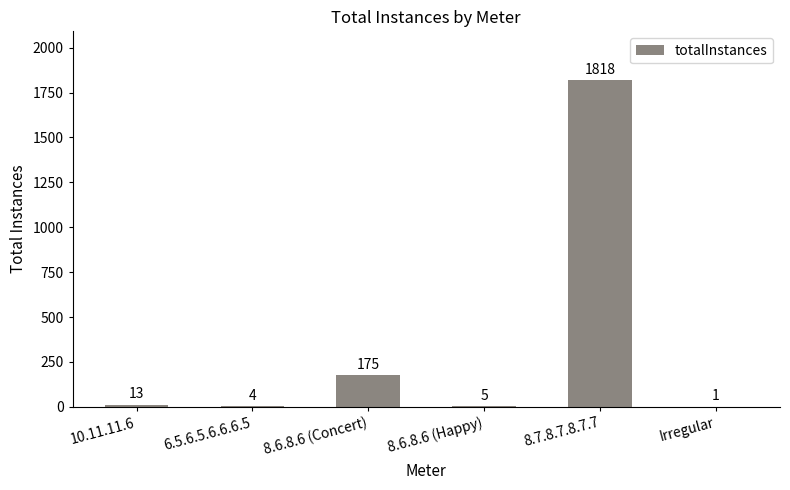

Where is the data nearest to the value 909?

8.6.8.6 (Concert)